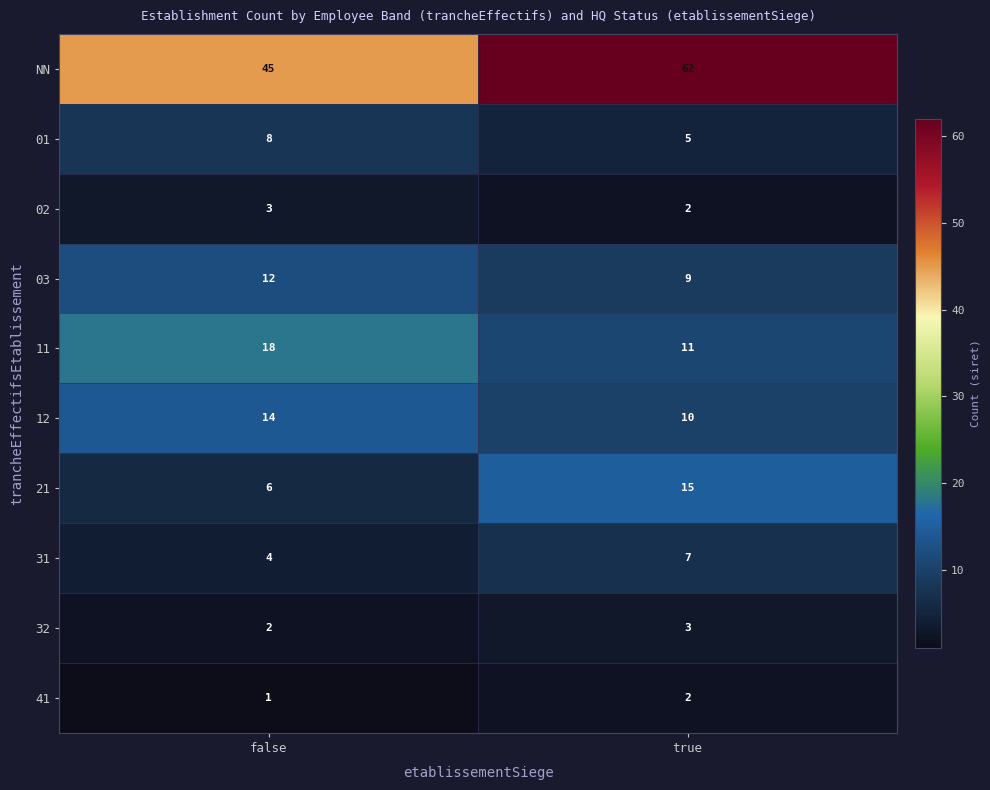

At how many categories does at least one series exceed 3?

2